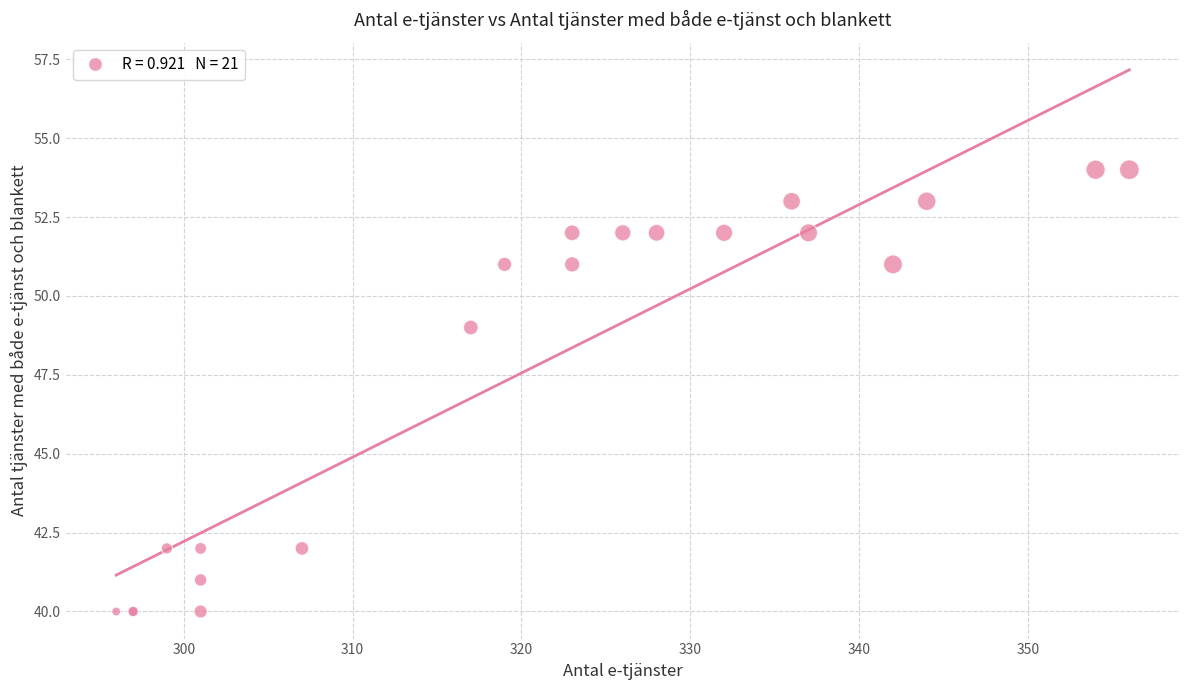

What Y value in the scatter plot is closest to 47?

49